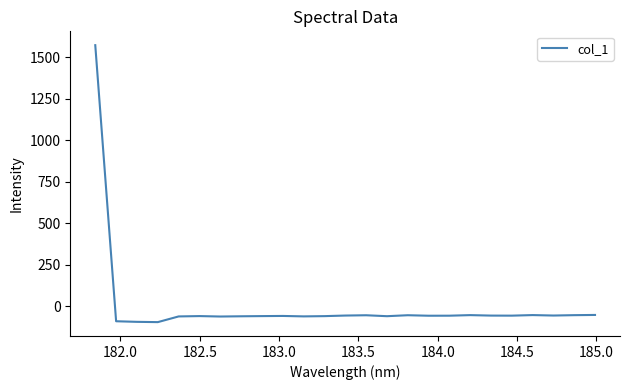

How many values are above zero?

1